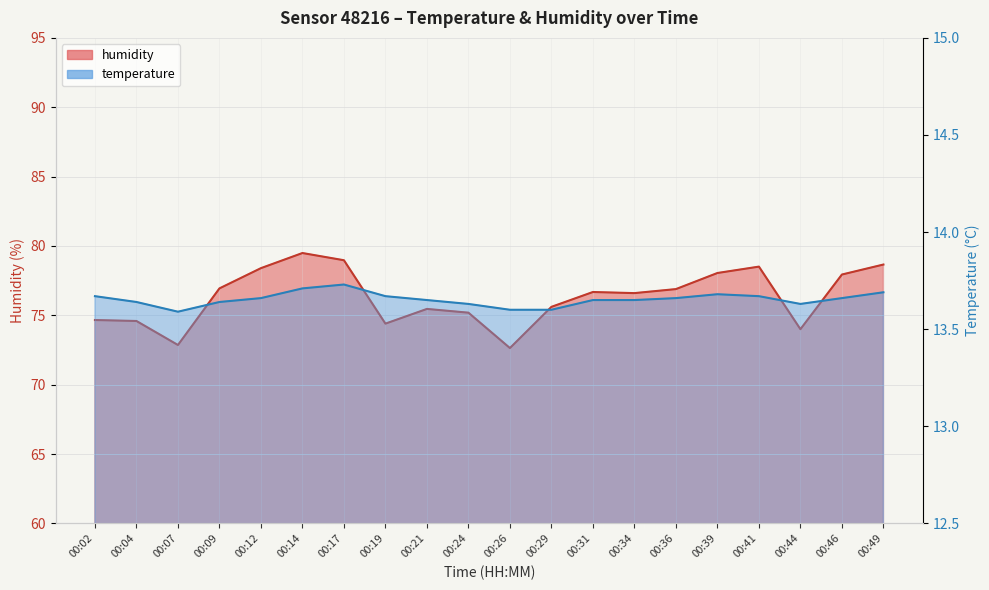

How many data points in humidity are above 76?

11